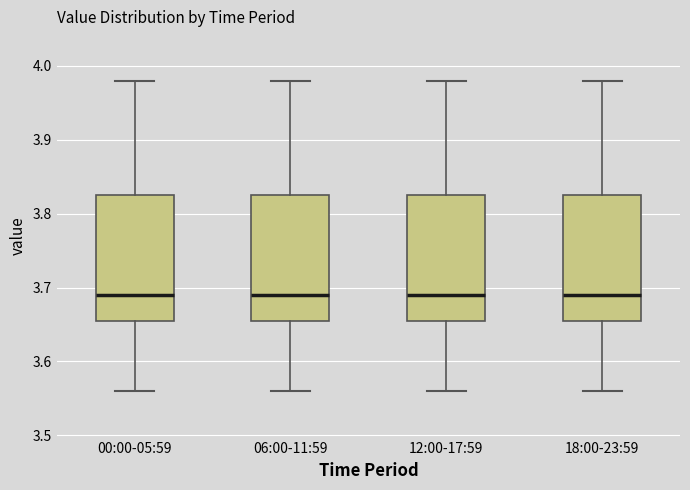

Reading left to right, transcribe this box plot: for each box, give where its median line is, the range the box spans, and where its two whiskers end, as read against the y-axis. The values are not printed on the chart, so give them approximately, as read against the axis.

00:00-05:59: median 3.69, box 3.66 to 3.83, whiskers 3.56 to 3.98
06:00-11:59: median 3.69, box 3.66 to 3.83, whiskers 3.56 to 3.98
12:00-17:59: median 3.69, box 3.66 to 3.83, whiskers 3.56 to 3.98
18:00-23:59: median 3.69, box 3.66 to 3.83, whiskers 3.56 to 3.98